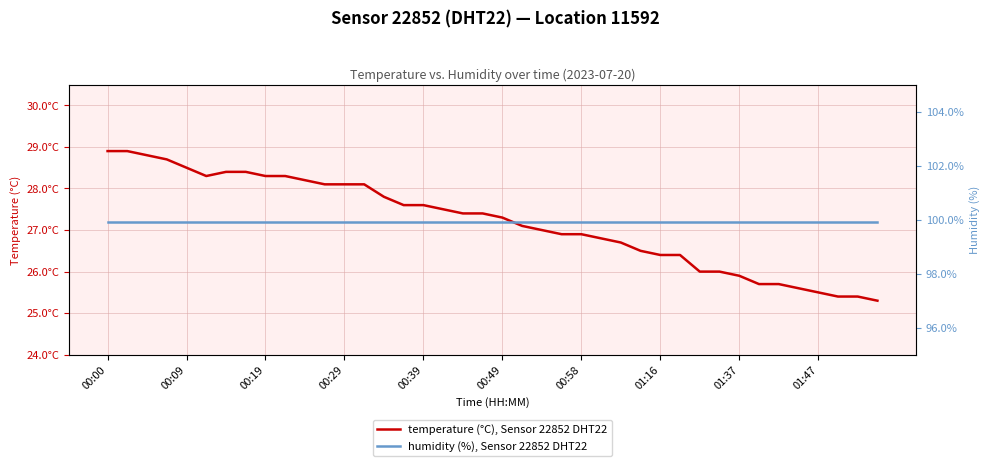

Is it true that humidity (%), Sensor 22852 DHT22 equals 99.9 at 00:49?

True